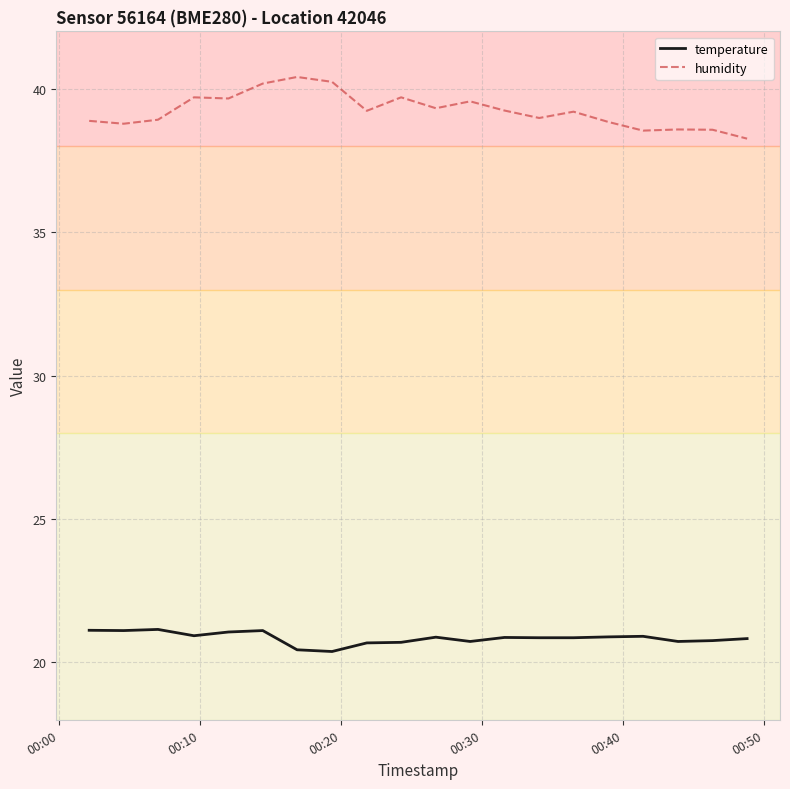

True or false: humidity and temperature intersect in this chart.

False